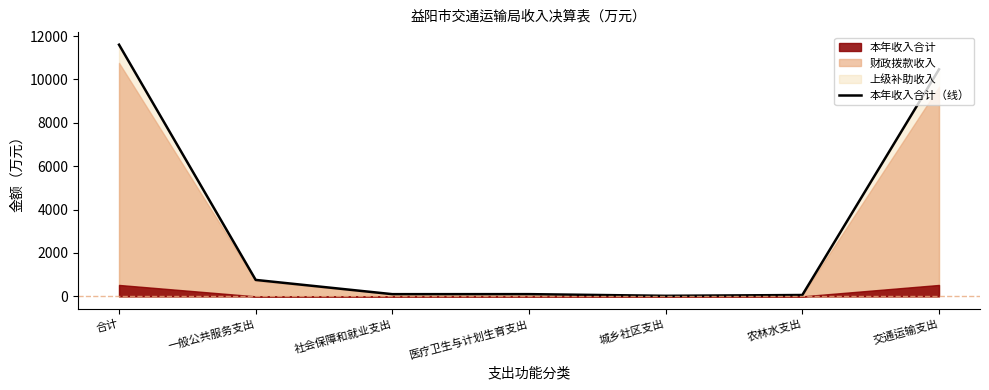

Reading left to right, extract all data points from this chart.

合计=11603.1	一般公共服务支出=757.2	社会保障和就业支出=100.3	医疗卫生与计划生育支出=101.3	城乡社区支出=24.1	农林水支出=60.8	交通运输支出=10466.5